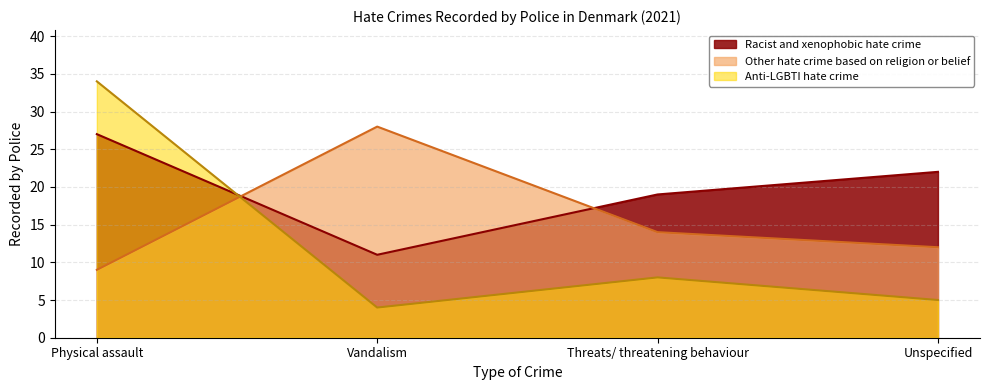

Rank the series at Physical assault from lowest to highest value.

Other hate crime based on religion or belief, Racist and xenophobic hate crime, Anti-LGBTI hate crime